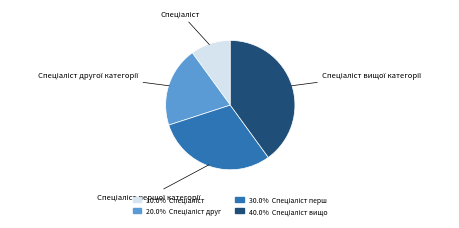

Does any single category account for the majority?

No